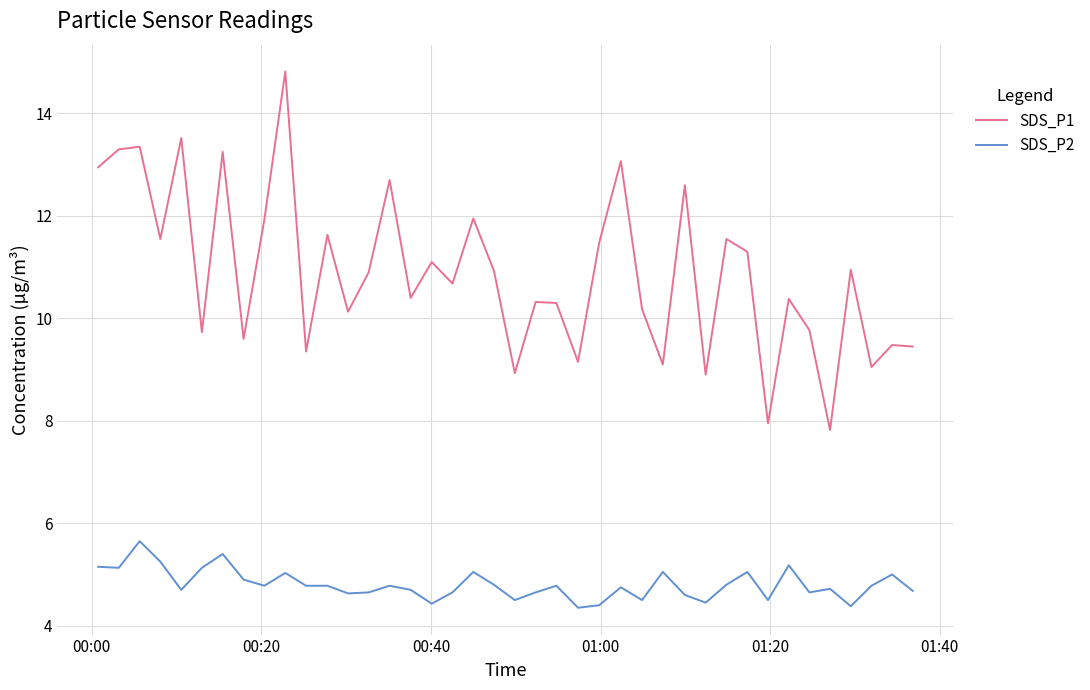

Does the chart display data point markers on the line(s)?

No